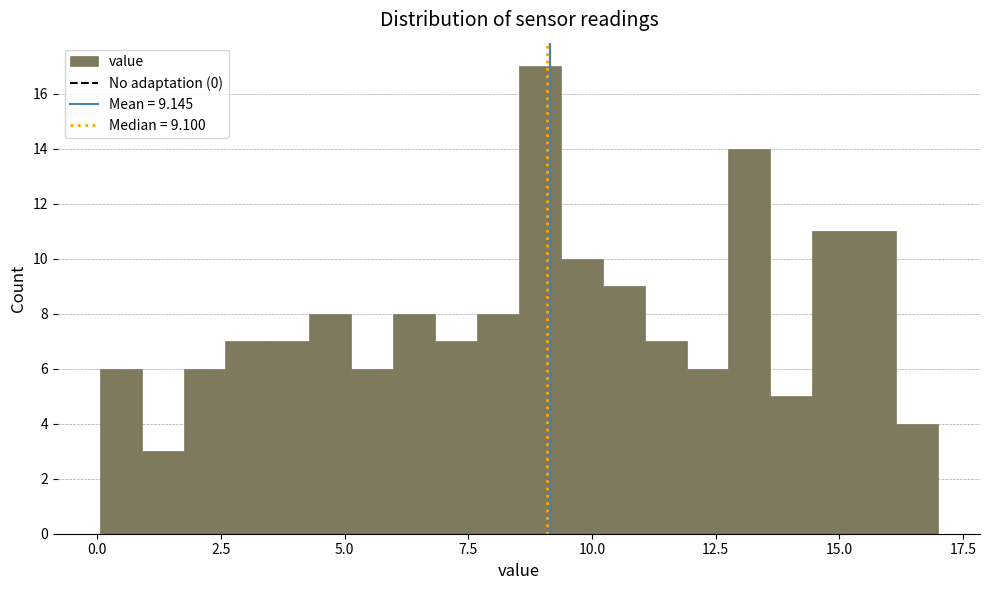

Around what value on the x-axis is the tallest bar? Give the approximate position of its centre, as read against the axis.

9.0